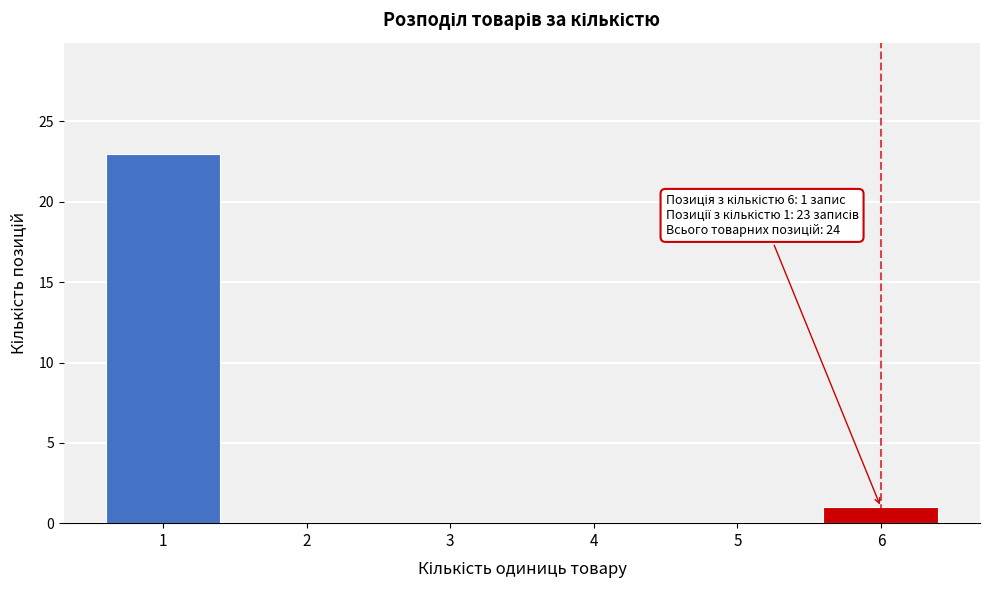

Reading left to right, transcribe all the data shown in this chart.

1=23	2=0	3=0	4=0	5=0	6=1